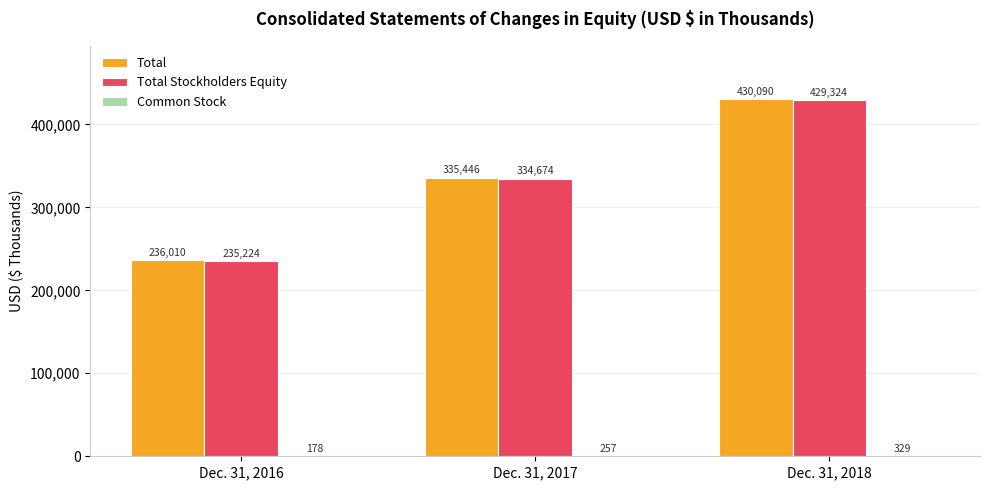

What is the sum of all Total values?

1001546